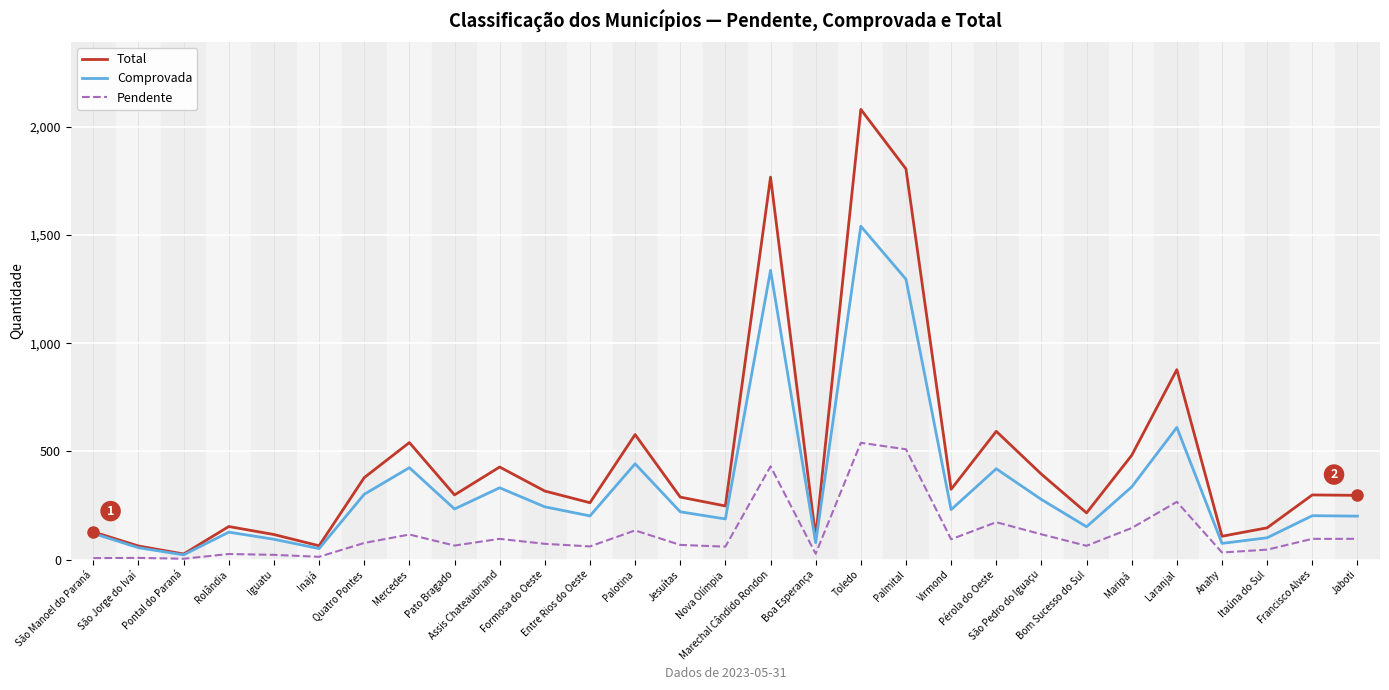

List the series in order of their overall mean, highest first.

Total, Comprovada, Pendente